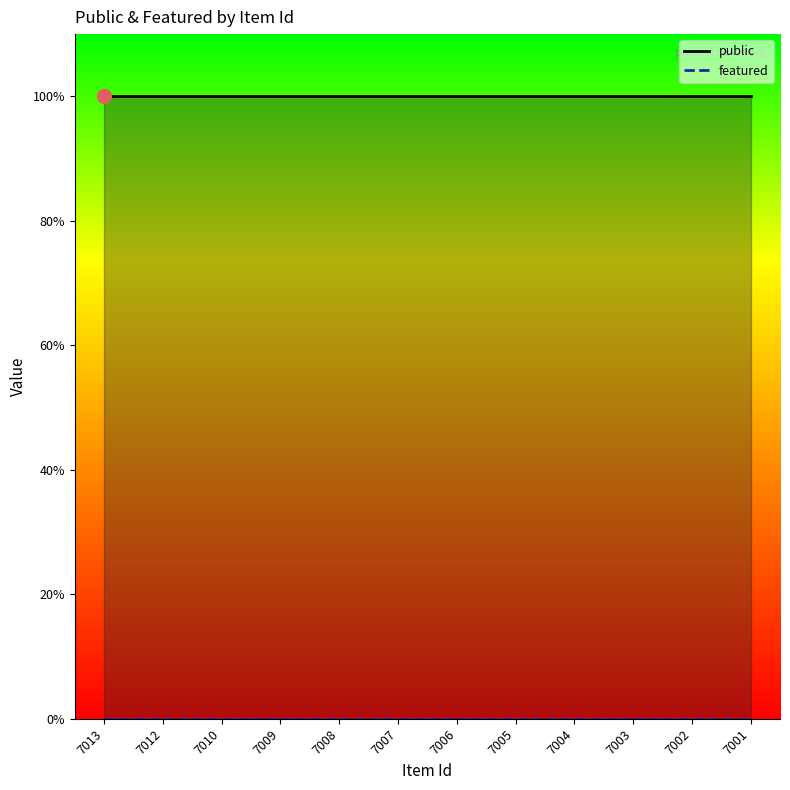

Count the number of data series in this chart.

2